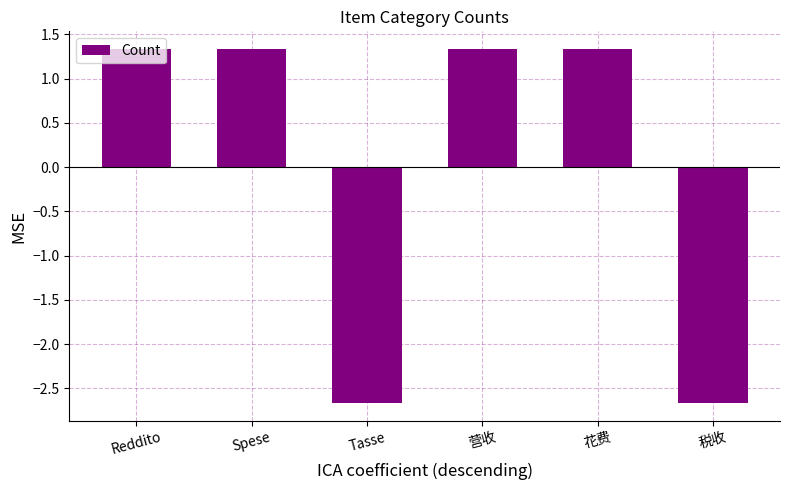

What is the value of the 3rd bar from the left?

-2.7